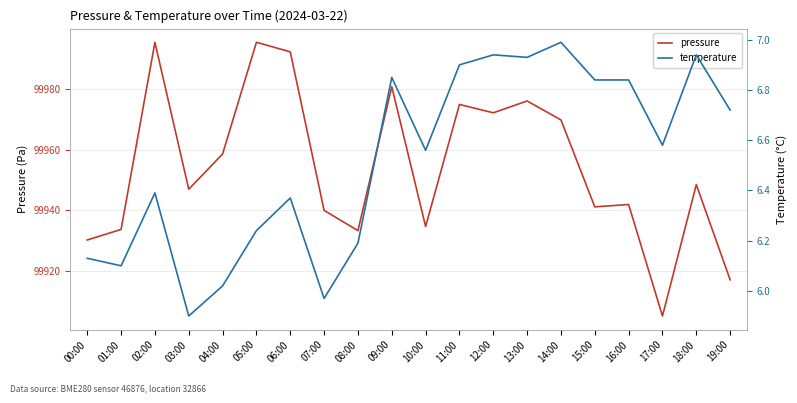

True or false: pressure has more than 1 interior local peaks.

True